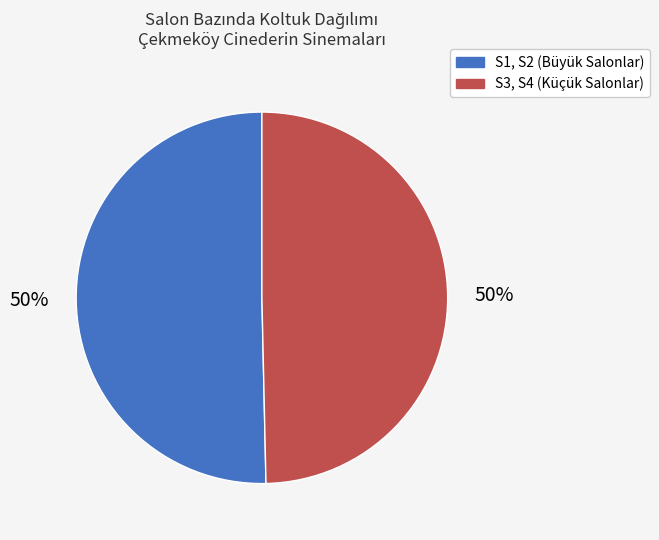

To the nearest percent, what is the average slice percentage?

50%